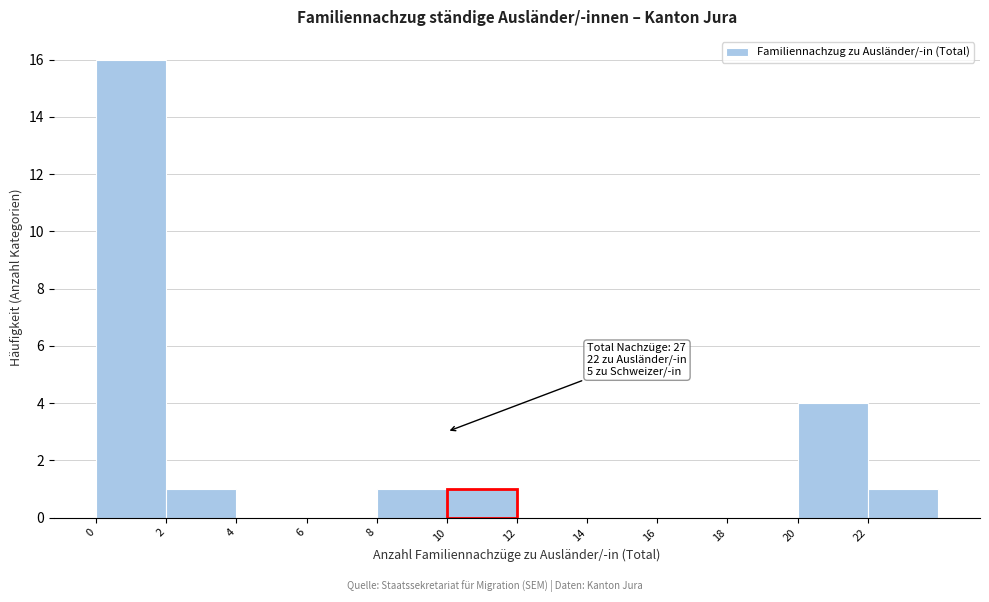

Which range on the x-axis has the tallest bar?

0 to 2